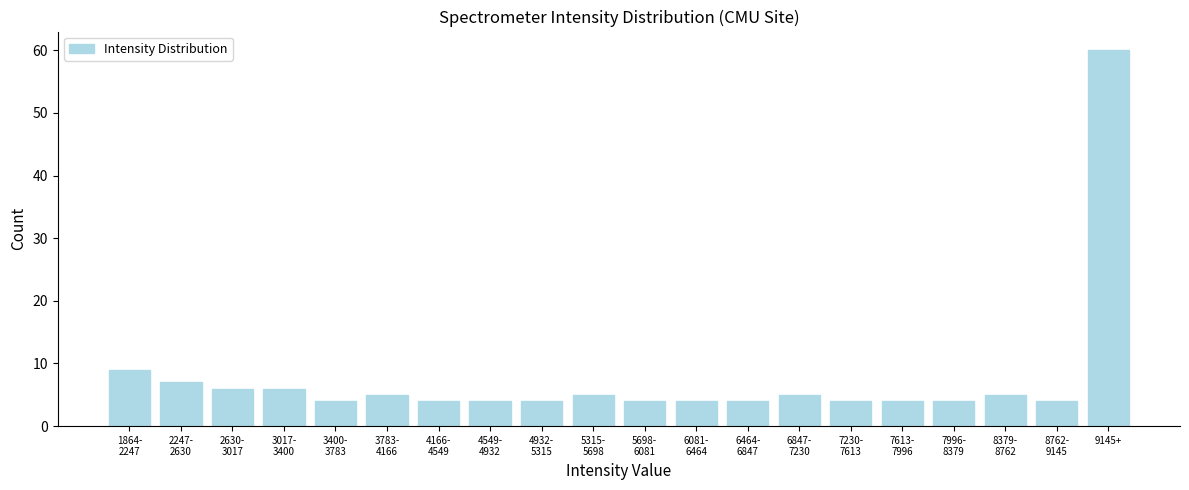

Reading left to right, extract all data points from this chart.

9	7	6	6	4	5	4	4	4	5	4	4	4	5	4	4	4	5	4	60